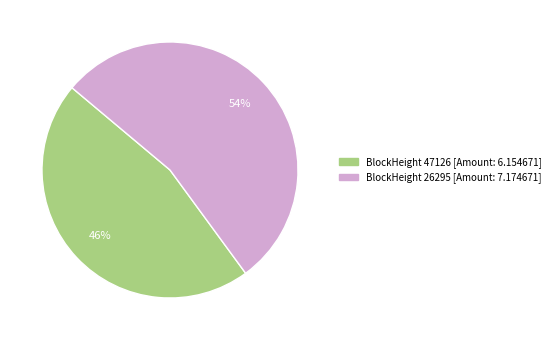

Is there a majority slice in this chart?

Yes